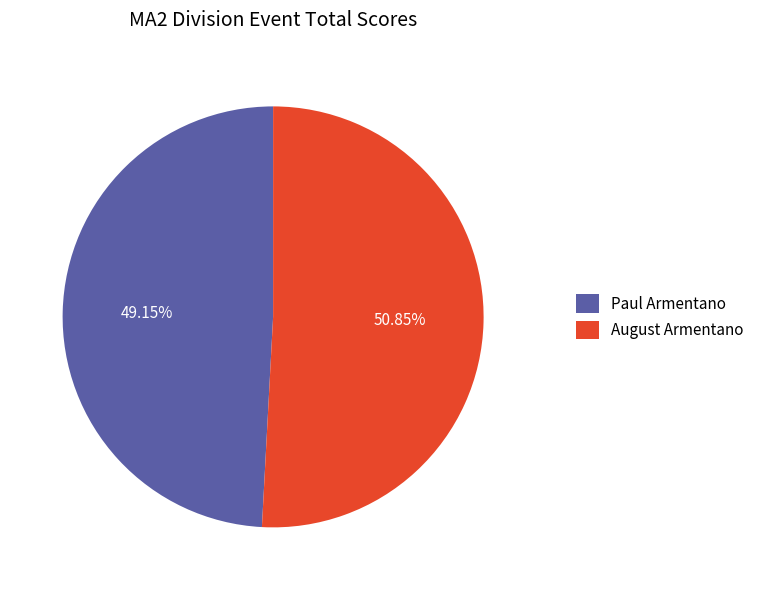

To the nearest percent, what is the average slice percentage?

50%